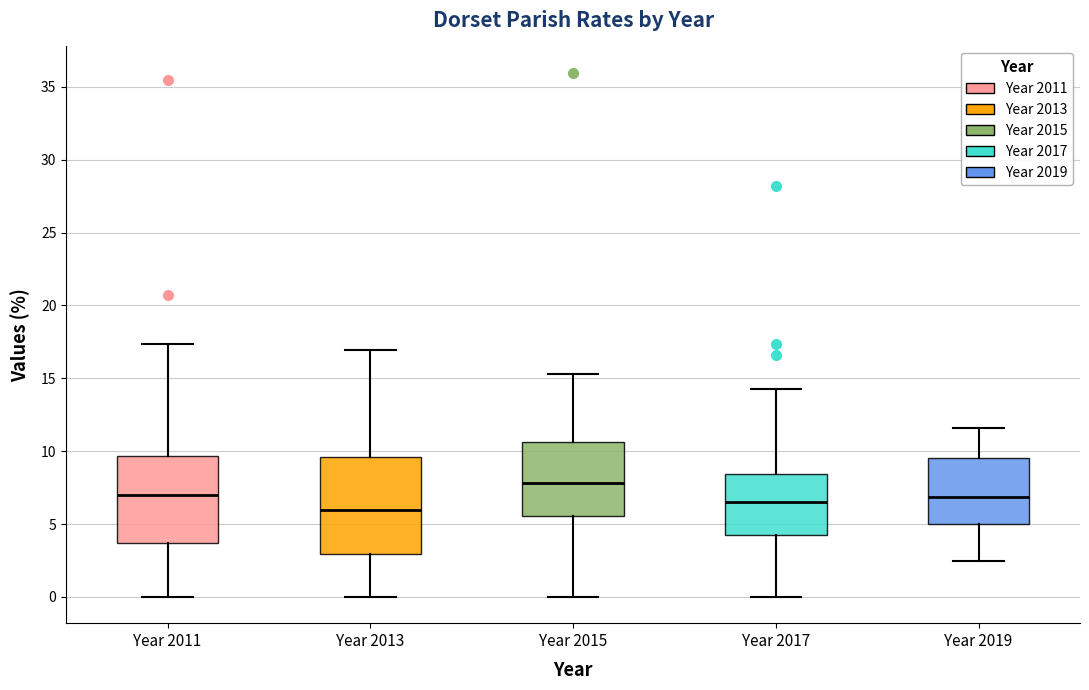

Reading left to right, transcribe this box plot: for each box, give where its median line is, the range the box spans, and where its two whiskers end, as read against the y-axis. The values are not printed on the chart, so give them approximately, as read against the axis.

Year 2011: median 7.0, box 3.5 to 9.5, whiskers 0.0 to 17.5
Year 2013: median 6.0, box 3.0 to 9.5, whiskers 0.0 to 17.0
Year 2015: median 8.0, box 5.5 to 10.5, whiskers 0.0 to 15.5
Year 2017: median 6.5, box 4.0 to 8.5, whiskers 0.0 to 14.5
Year 2019: median 7.0, box 5.0 to 9.5, whiskers 2.5 to 11.5